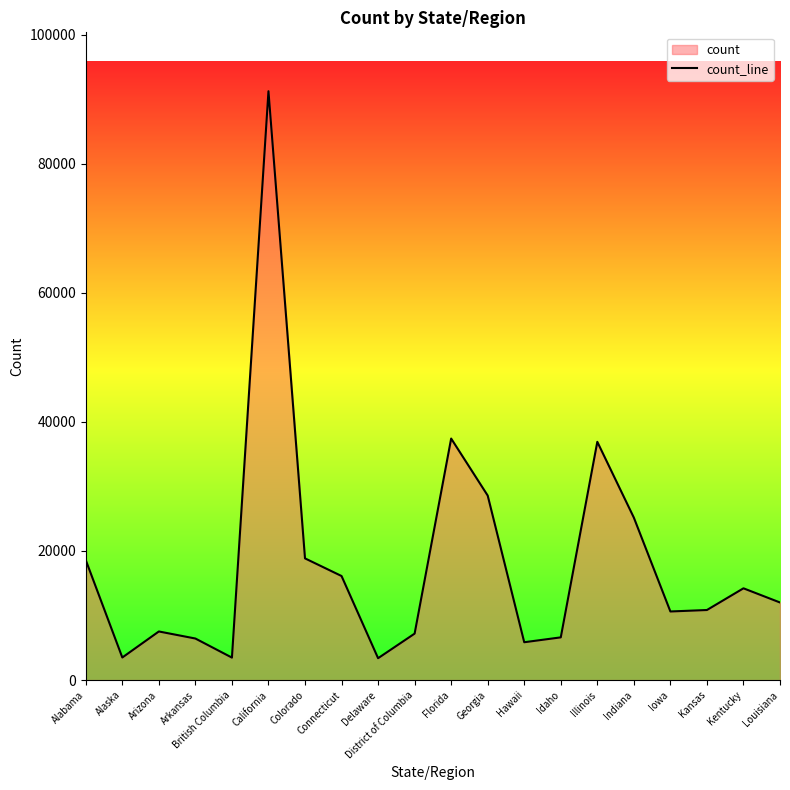

Reading left to right, list all the values displayed in this chart.

18587	3501	7533	6440	3484	91216	18855	16123	3392	7200	37415	28585	5865	6620	36907	25167	10630	10857	14218	12023